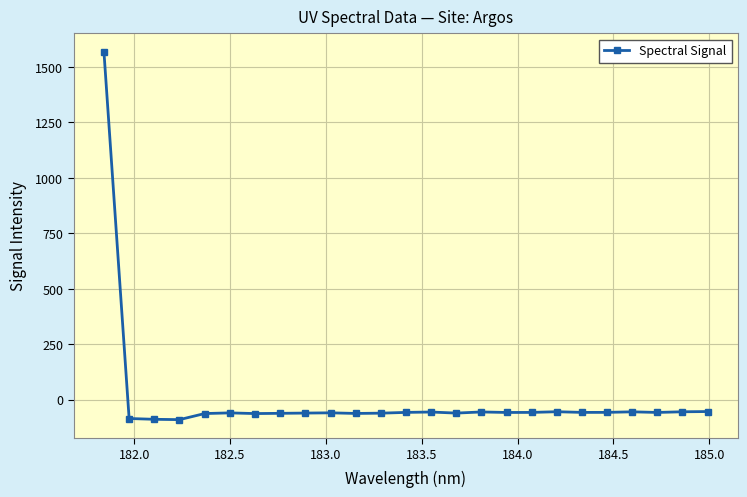

What is the smallest value displayed?

-89.8